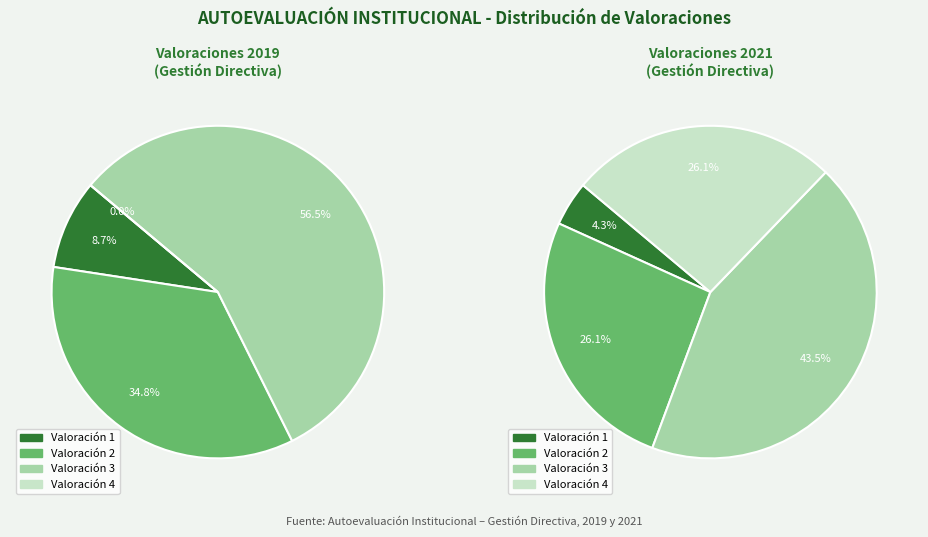

Which category has the smallest portion of the pie?

4